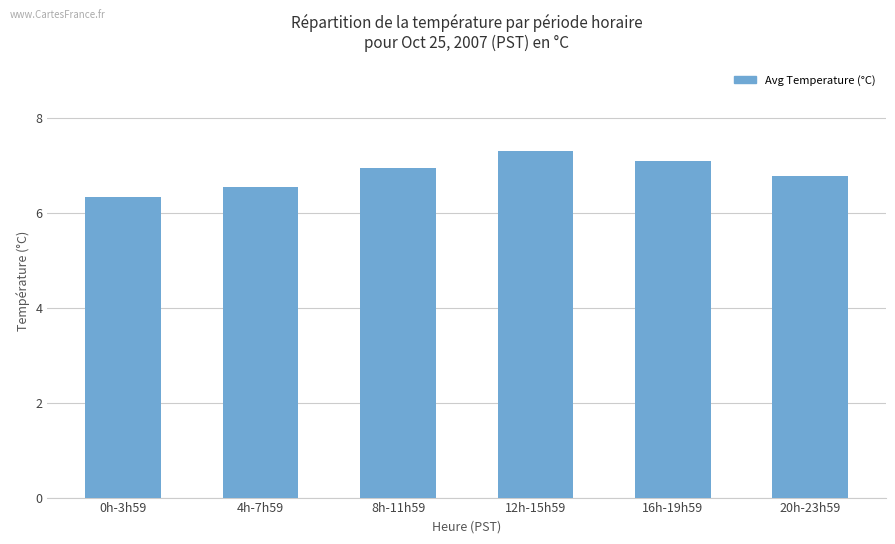

At which label is the value closest to 6?

0h-3h59